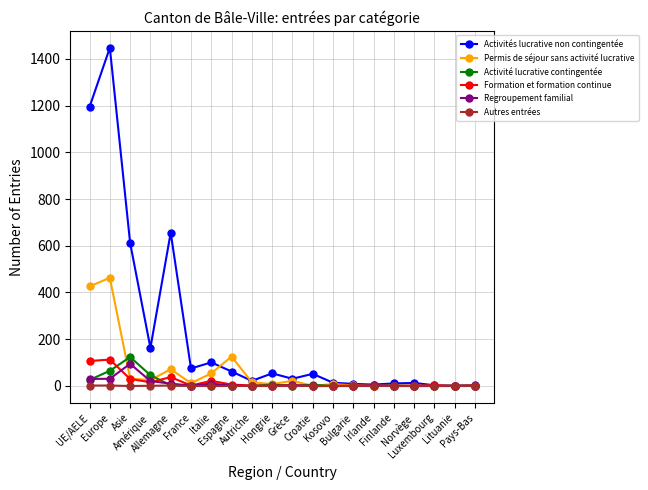

At which category does Activités lucrative non contingentée reach its first local peak?

Europe